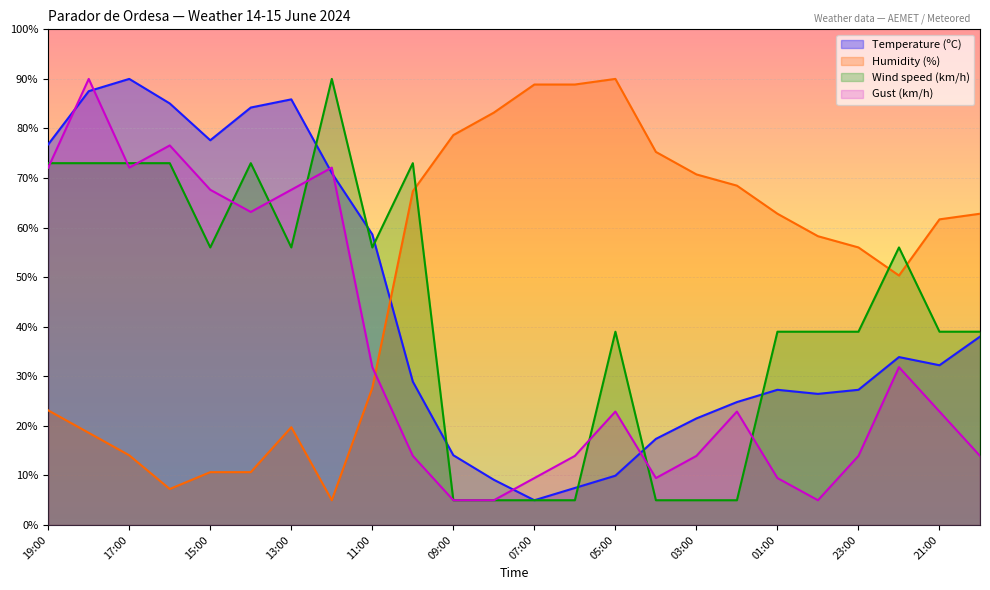

Where do Wind speed (km/h) and Gust (km/h) first cross each other?

19:00 and 18:00